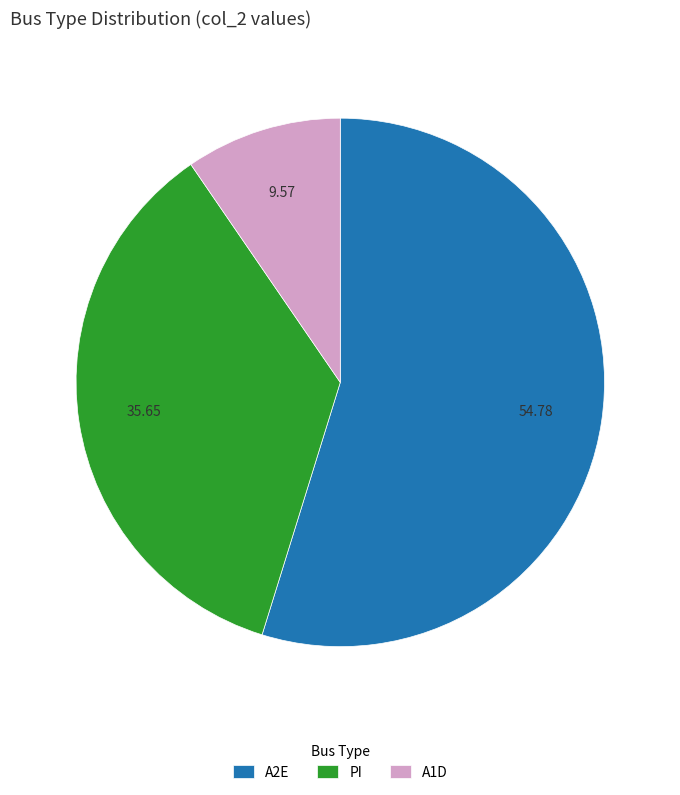

Which category has the smallest portion of the pie?

A1D